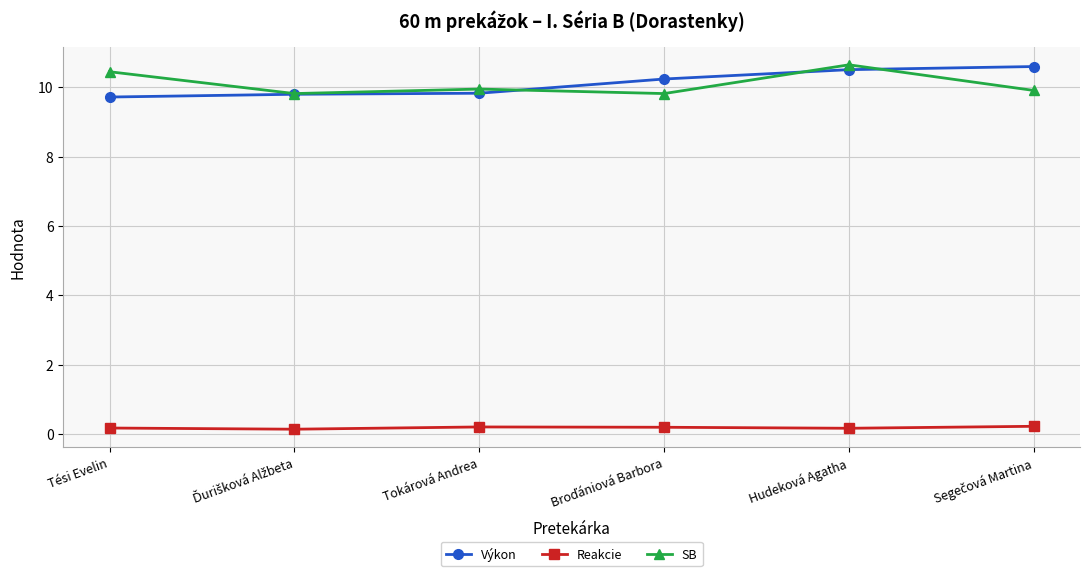

True or false: Výkon and Reakcie cross at least once.

False